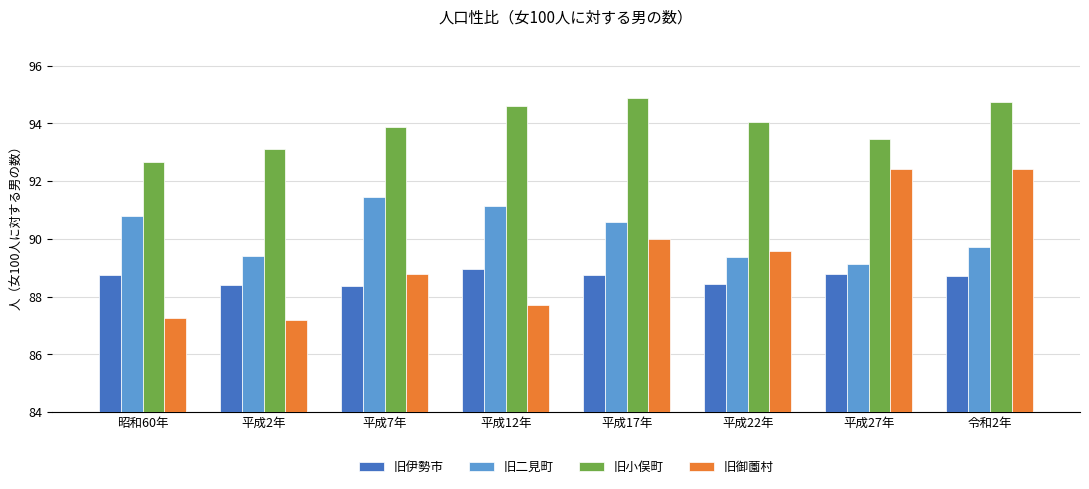

What is the total value across all series at 平成2年?

358.1